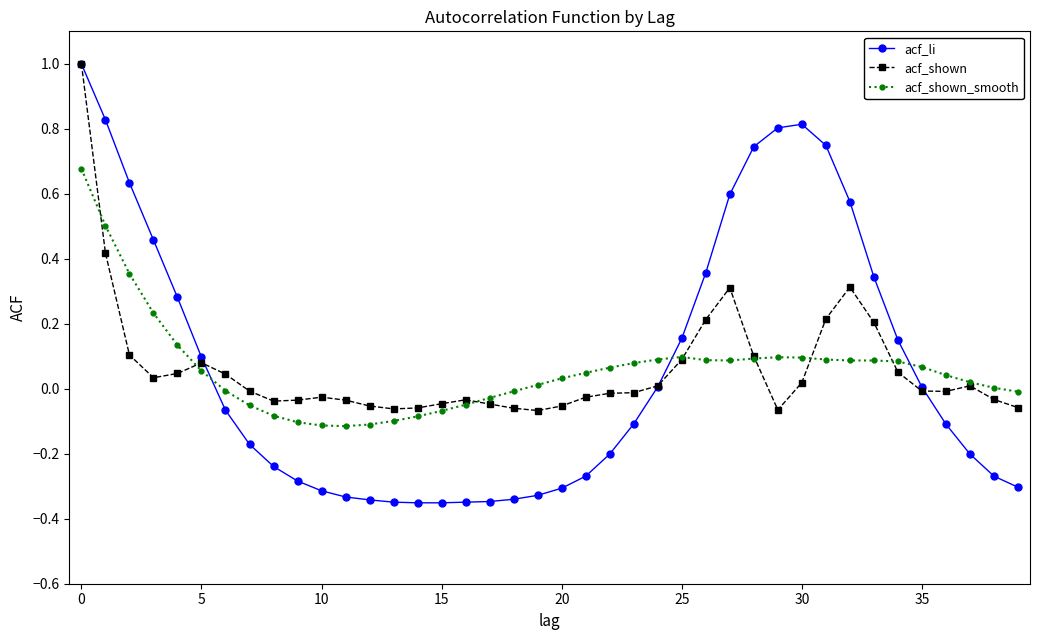

Which series has the widest spread of values?

acf_li